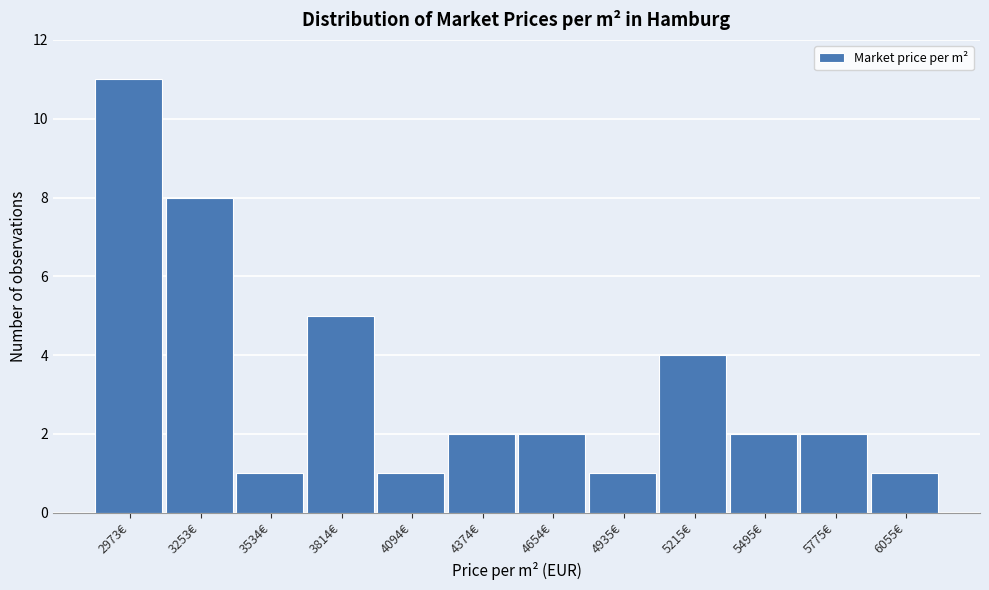

Reading left to right, what are all the values shown in this chart?

11	8	1	5	1	2	2	1	4	2	2	1